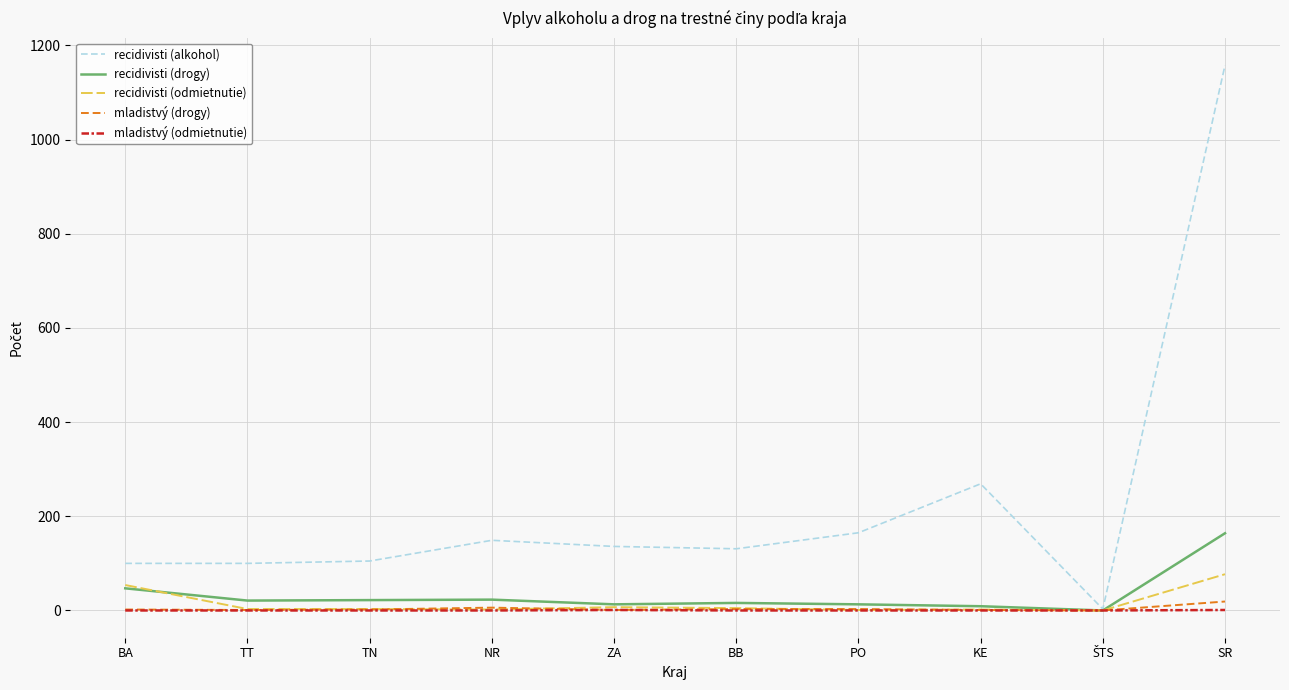

Which series has the largest range (max minus min)?

recidivisti (alkohol)